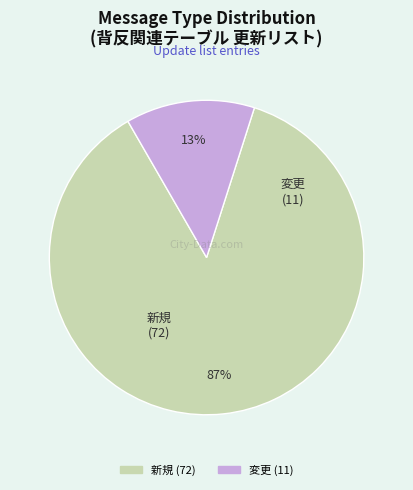

Which category has the smallest portion of the pie?

変更